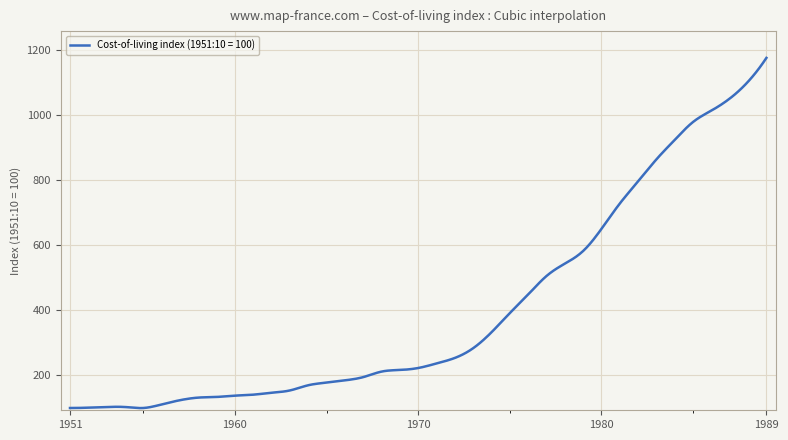

What is the maximum value shown in the chart?

1177.0